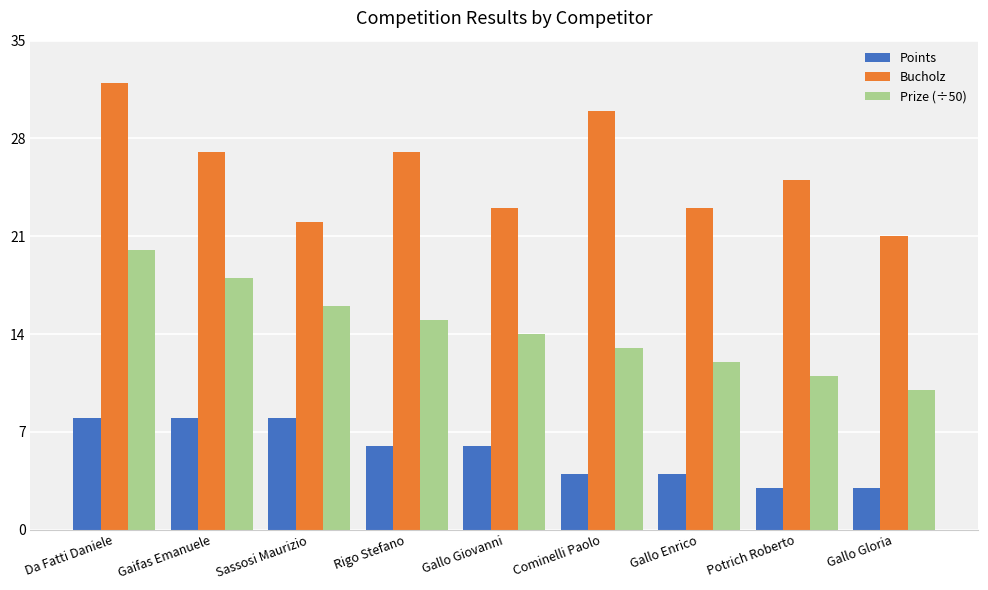

Which category has the highest value in the Prize (÷50) series?

Da Fatti Daniele